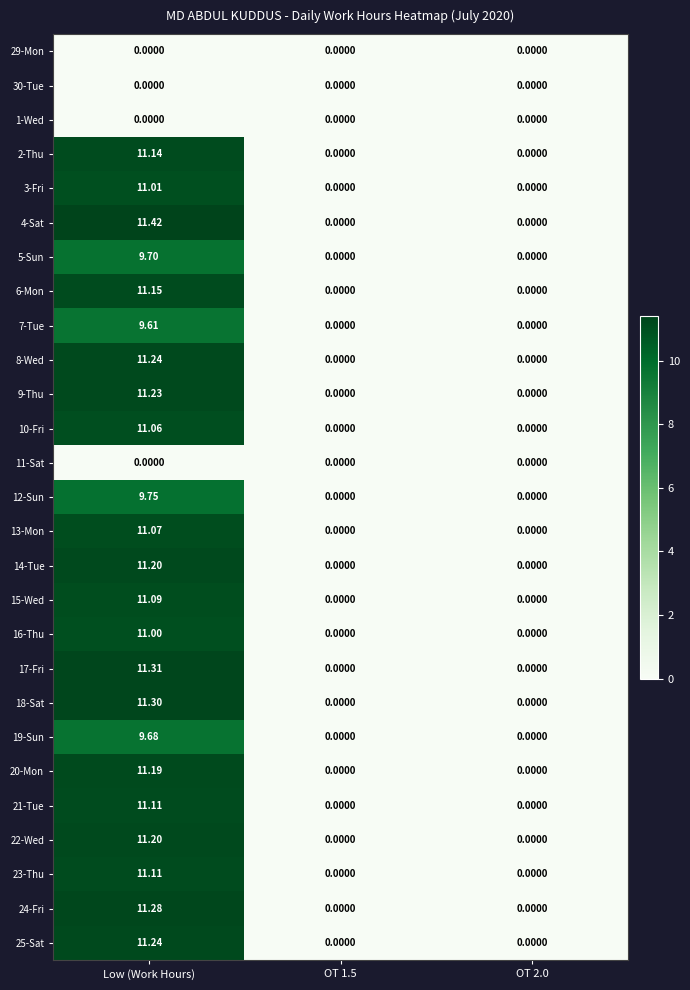

At which category is the sum across all series the highest?

Low (Work Hours)